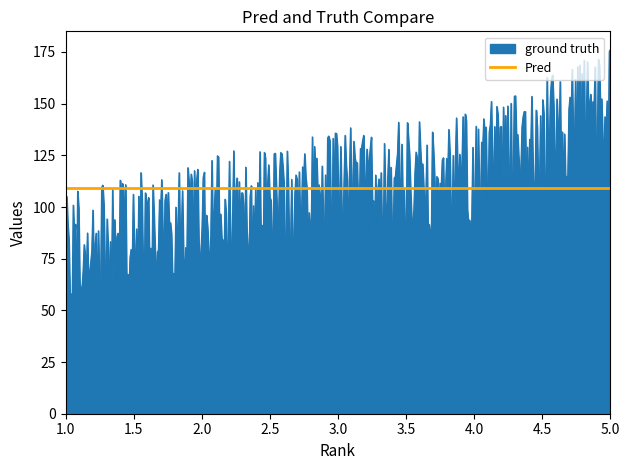

What is the minimum value for ground truth?

50.6